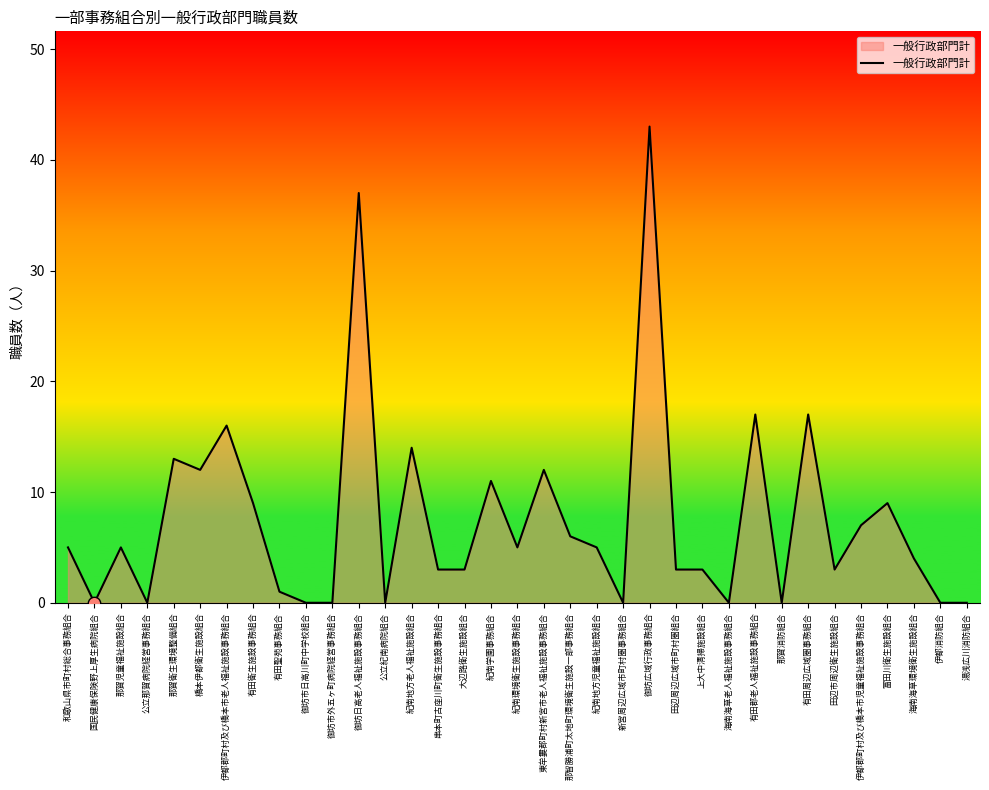

What is the change in value from 東牟婁郡町村新宮市老人福祉施設事務組合 to 田辺市周辺衛生施設組合?

-9